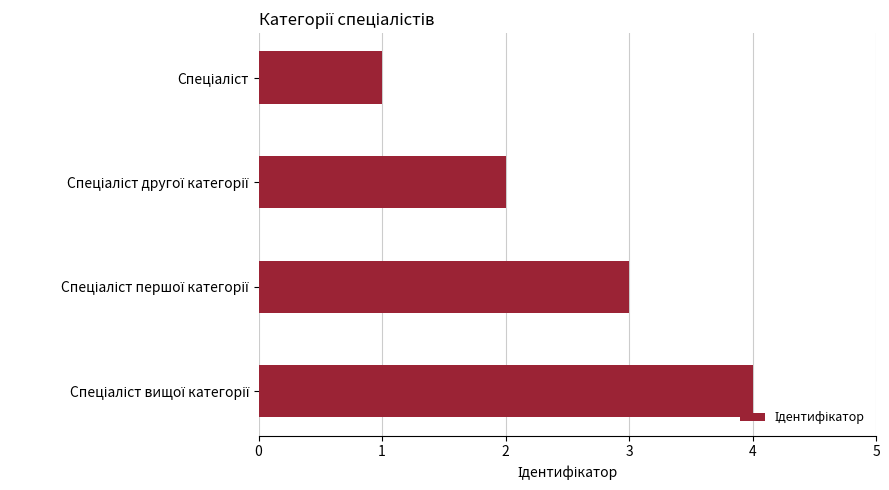

What is the sum of all values?

10